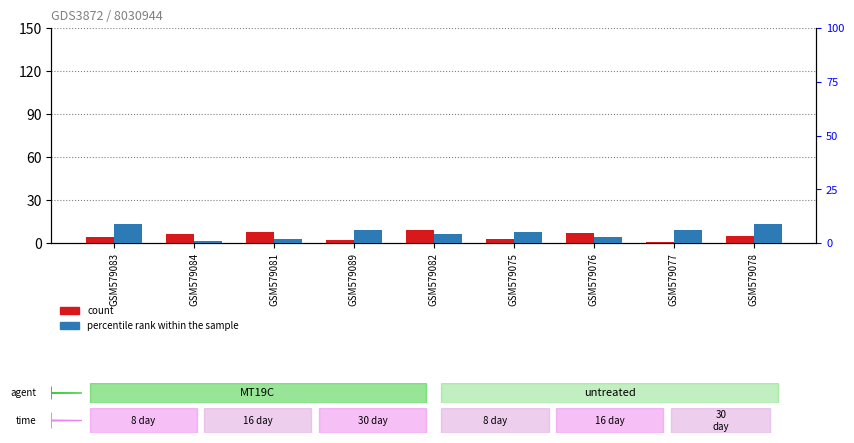

Reading left to right, list all the values displayed in this chart.

count: GSM579083=4	GSM579084=6	GSM579081=8	GSM579089=2	GSM579082=9	GSM579075=3	GSM579076=7	GSM579077=1	GSM579078=5
percentile rank within the sample: GSM579083=9	GSM579084=1	GSM579081=2	GSM579089=6	GSM579082=4	GSM579075=5	GSM579076=3	GSM579077=6	GSM579078=9